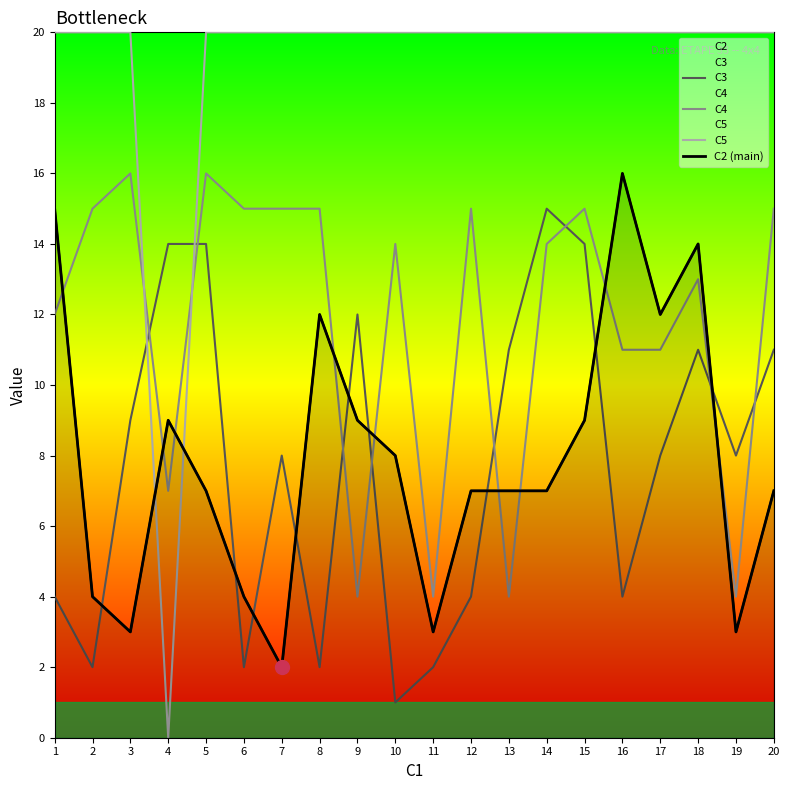

What is the difference between the highest and lowest values at 15?

11